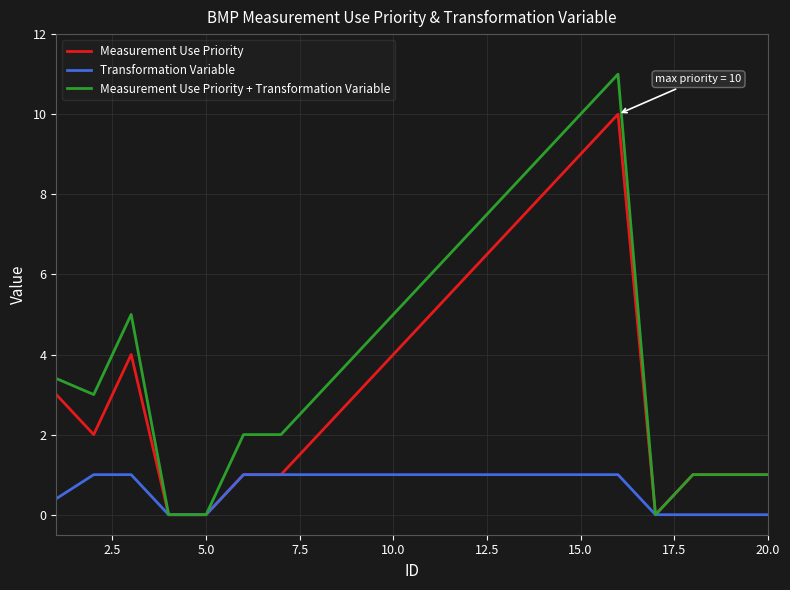

Which series has the largest range (max minus min)?

Measurement Use Priority + Transformation Variable